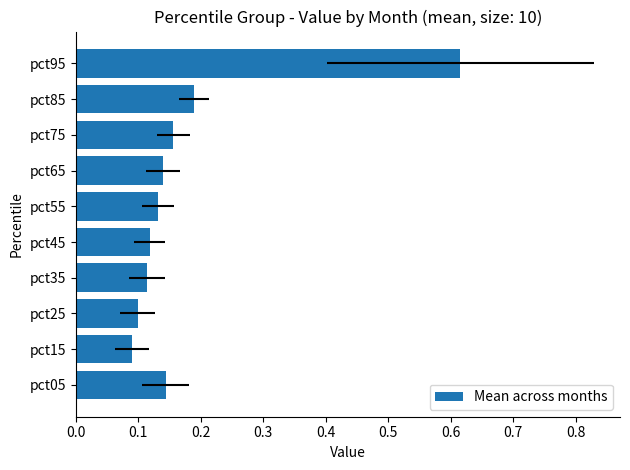

What is the difference between the maximum and minimum values?

0.5